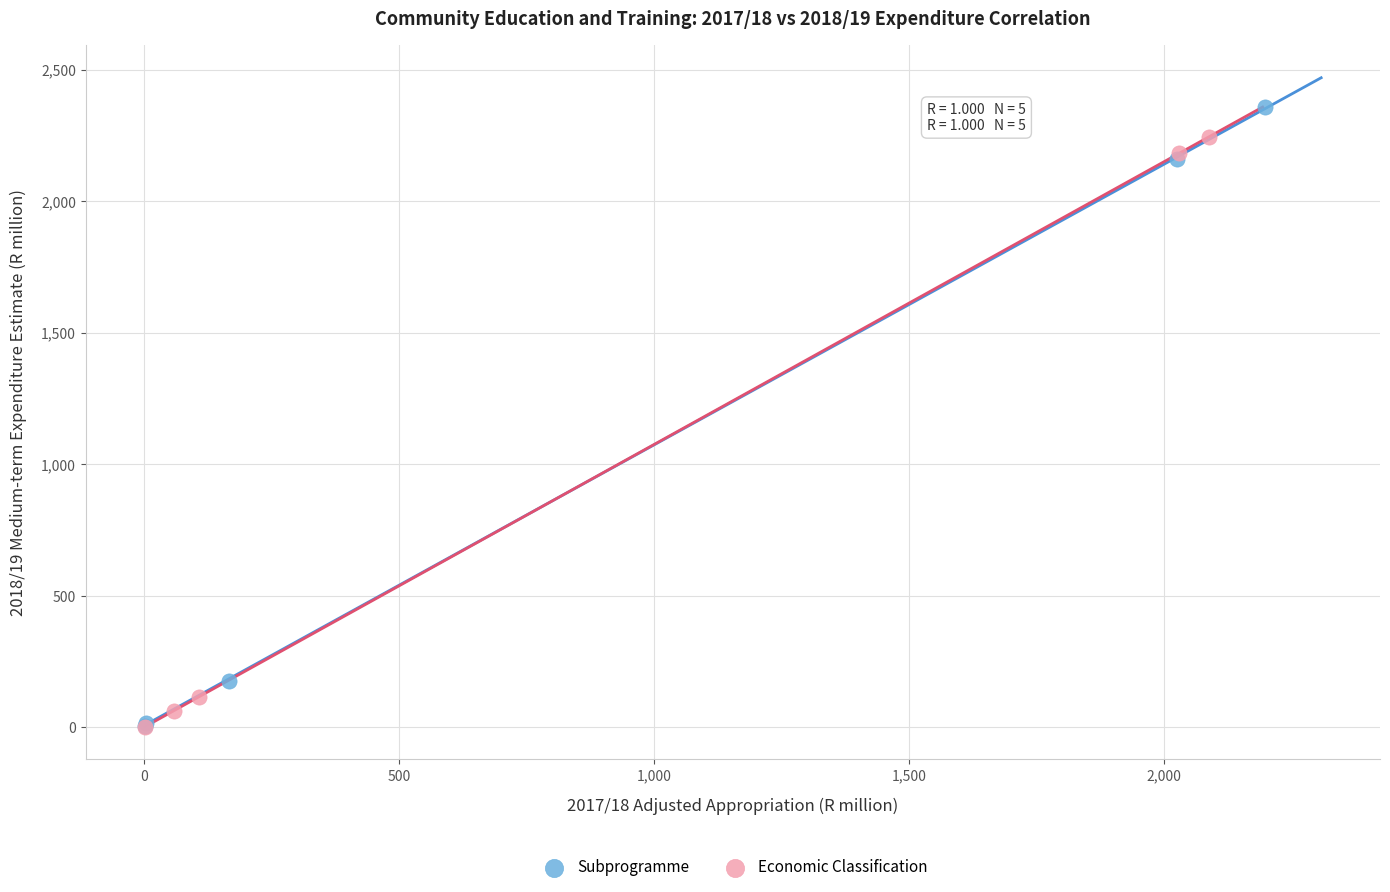

Which series contains the highest Y value?

Subprogramme